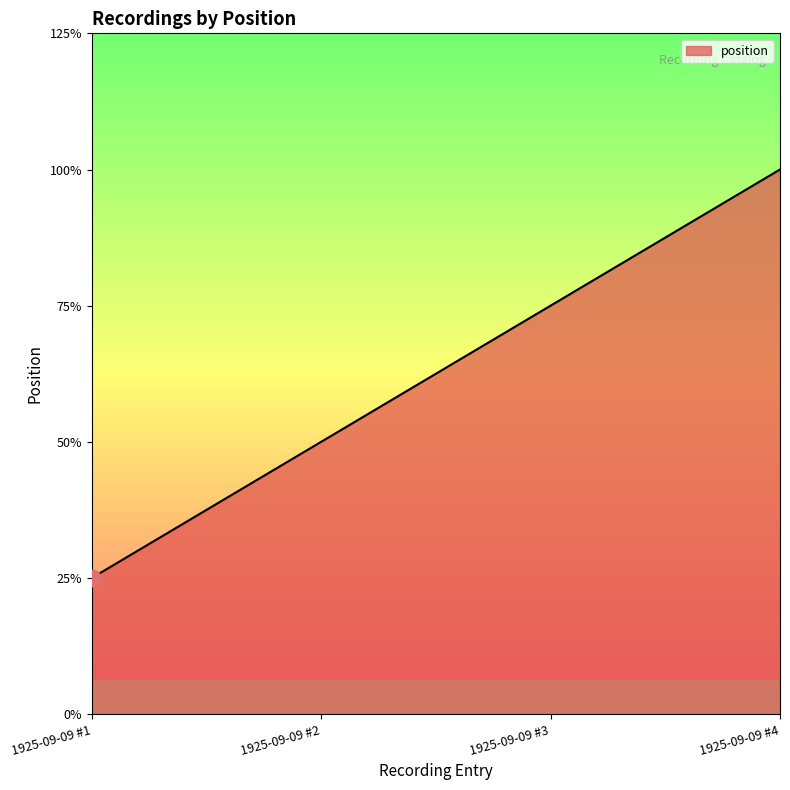

Does the chart display data point markers on the line(s)?

No